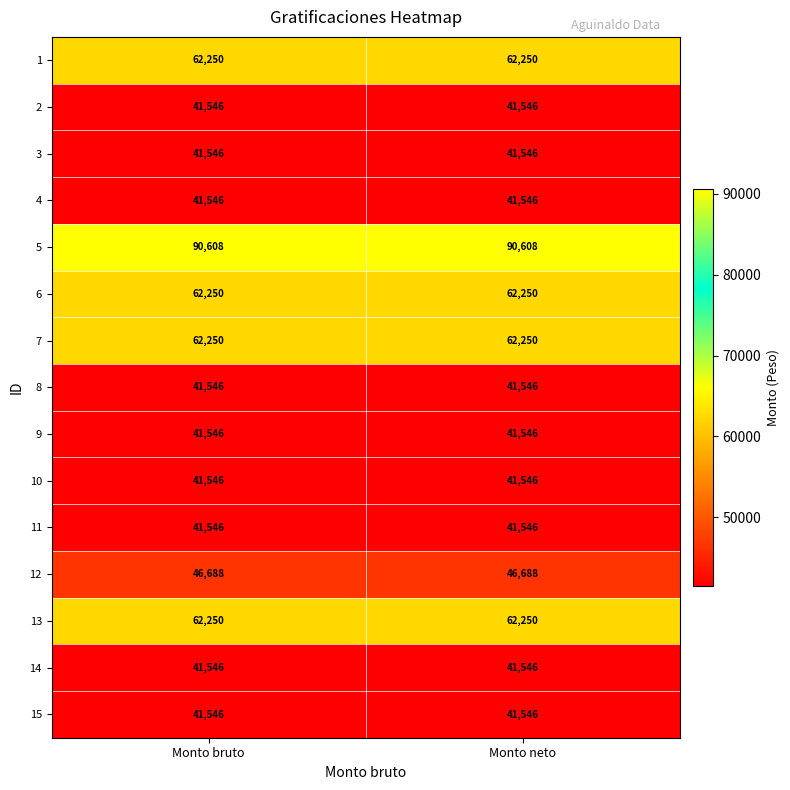

Reading left to right, extract all data points from this chart.

1: 62250	62250
2: 41546	41546
3: 41546	41546
4: 41546	41546
5: 90608	90608
6: 62250	62250
7: 62250	62250
8: 41546	41546
9: 41546	41546
10: 41546	41546
11: 41546	41546
12: 46688	46688
13: 62250	62250
14: 41546	41546
15: 41546	41546